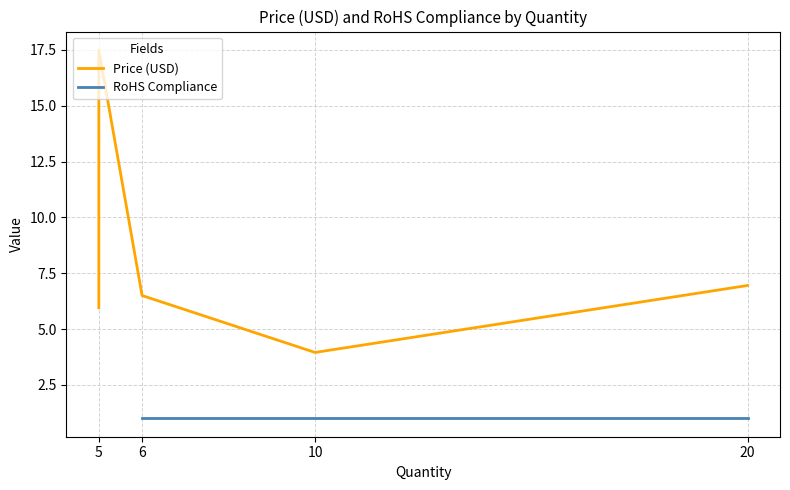

True or false: Price (USD) and RoHS Compliance cross at least once.

False